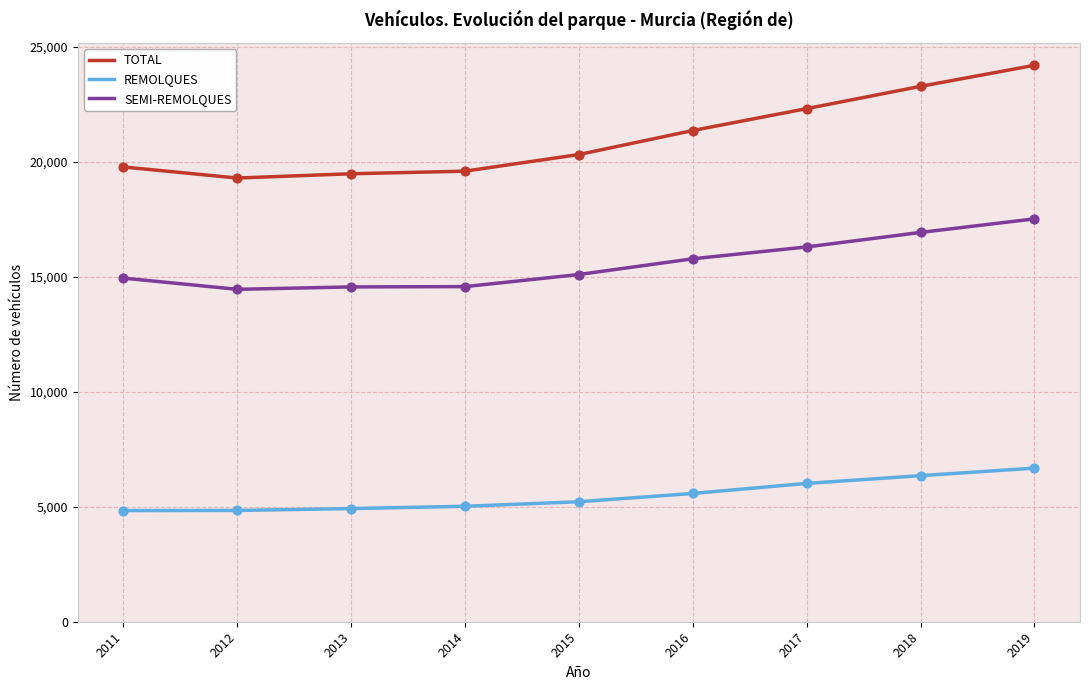

What is the total value across all series at 2012?

38608